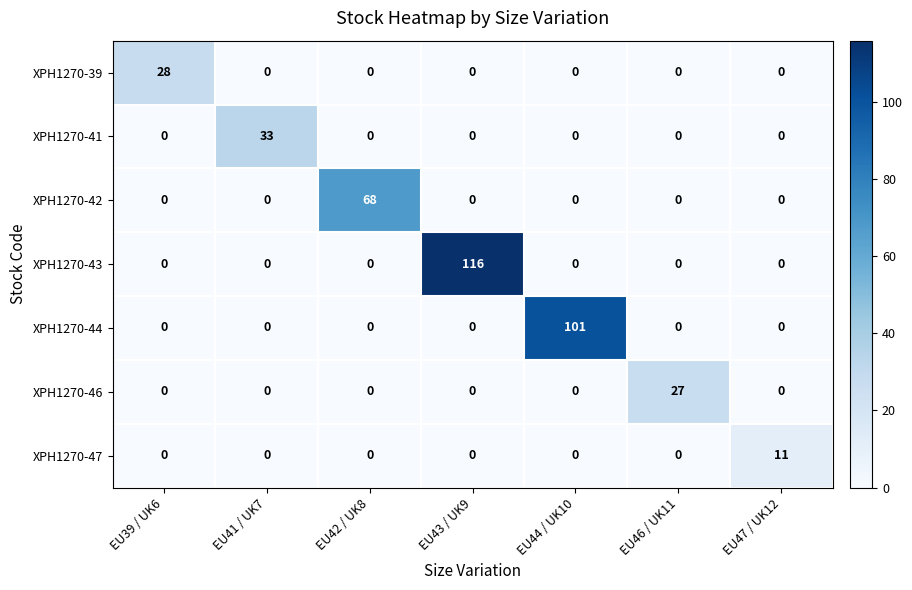

True or false: XPH1270-44 has a value of 0 at EU41 / UK7.

True